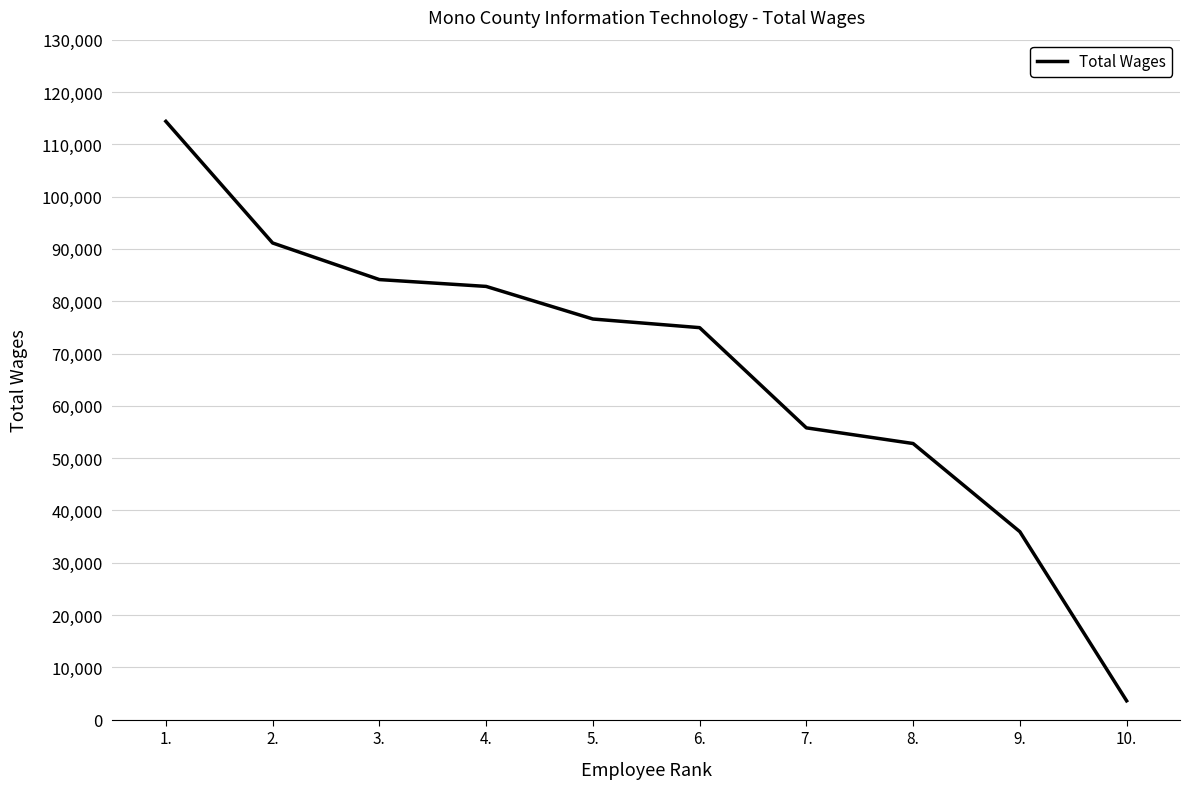

What position from the right is 10.?

1